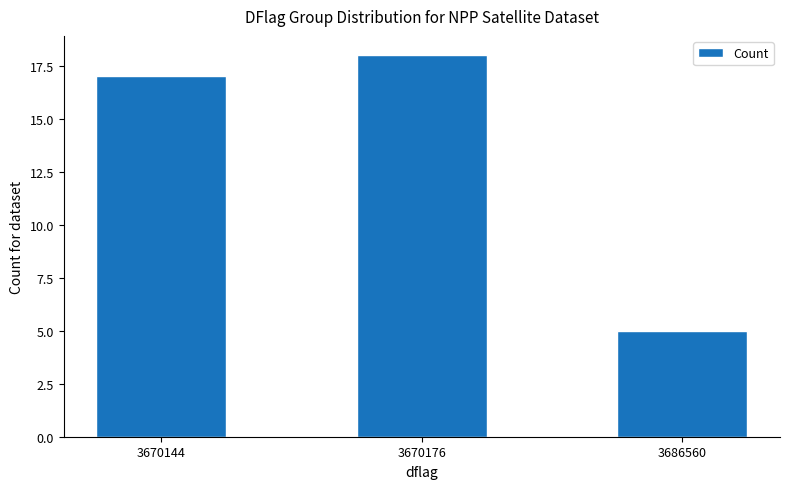

List the labels in order of value, largest first.

3670176, 3670144, 3686560